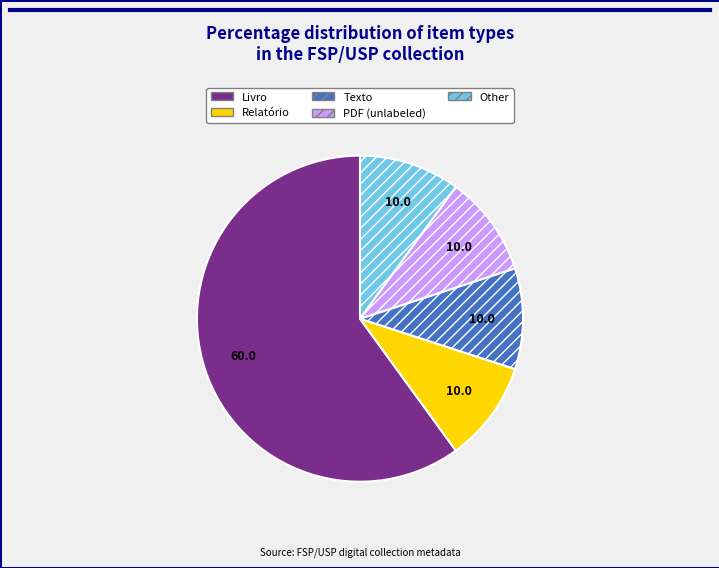

Which slice is the largest?

Livro